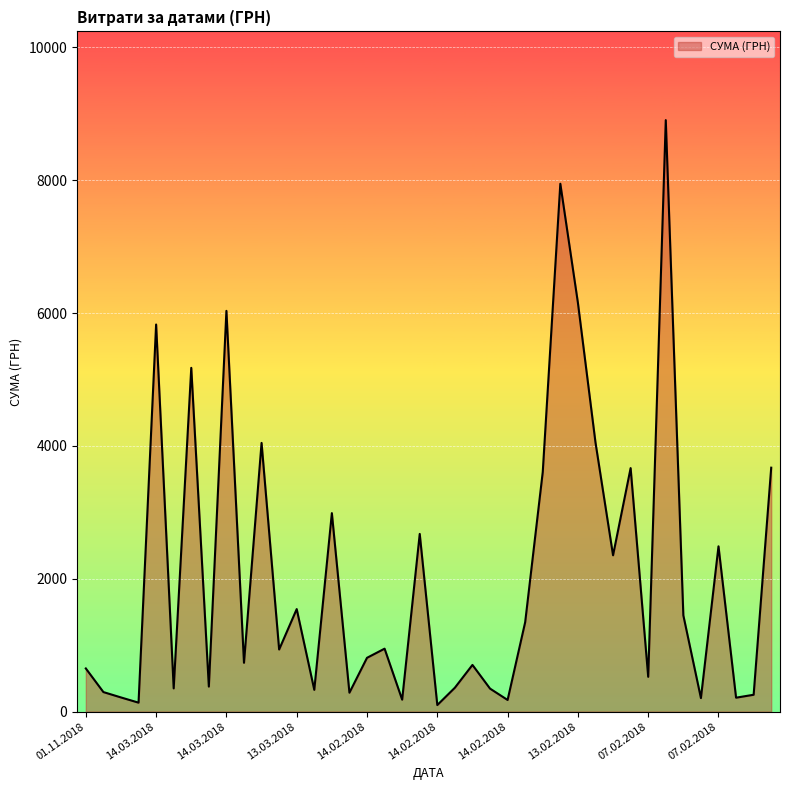

What is the greatest value displayed?

8903.7